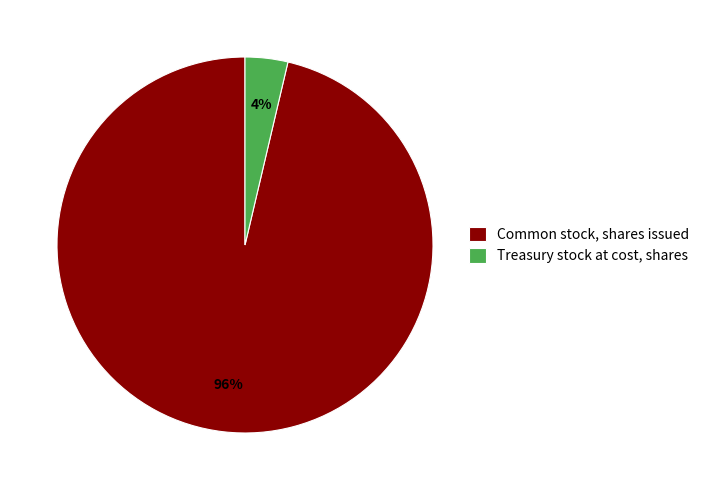

True or false: Treasury stock at cost, shares accounts for 4% of the total.

True